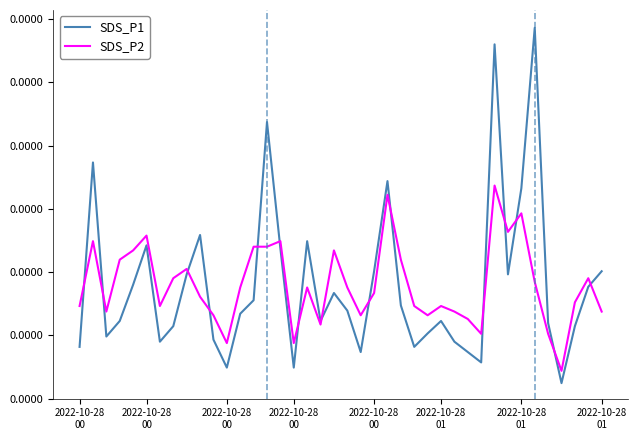

Which series has the largest total across all categories?

SDS_P2